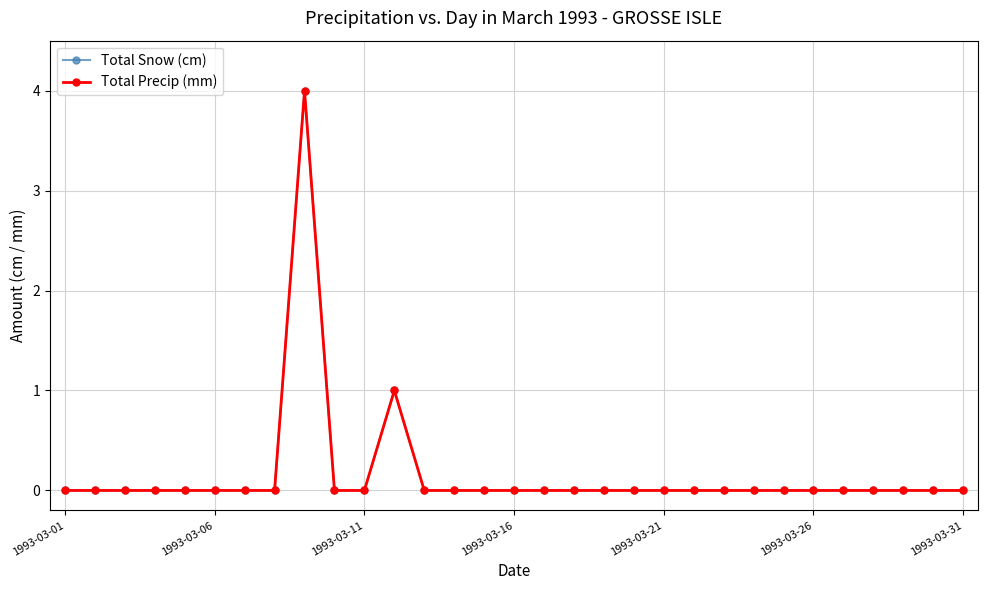

Is this an area chart (filled region under the line)?

No